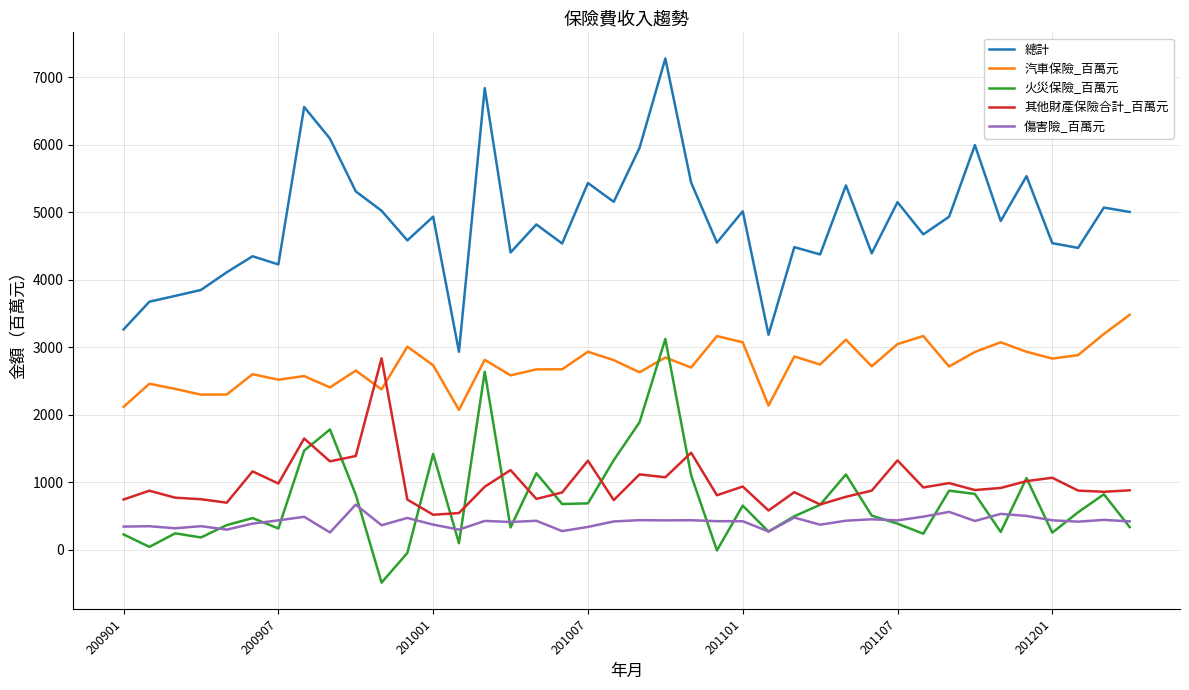

What are all the series names shown in the legend?

總計, 汽車保險_百萬元, 火災保險_百萬元, 其他財產保險合計_百萬元, 傷害險_百萬元